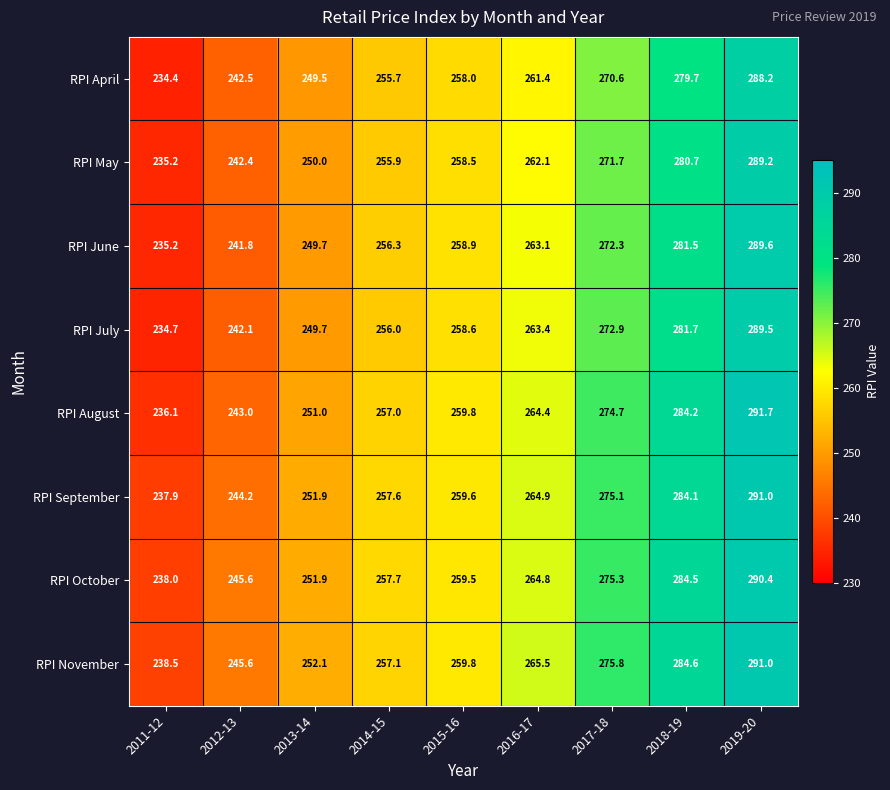

Rank the categories by RPI November value from highest to lowest.

2019-20, 2018-19, 2017-18, 2016-17, 2015-16, 2014-15, 2013-14, 2012-13, 2011-12